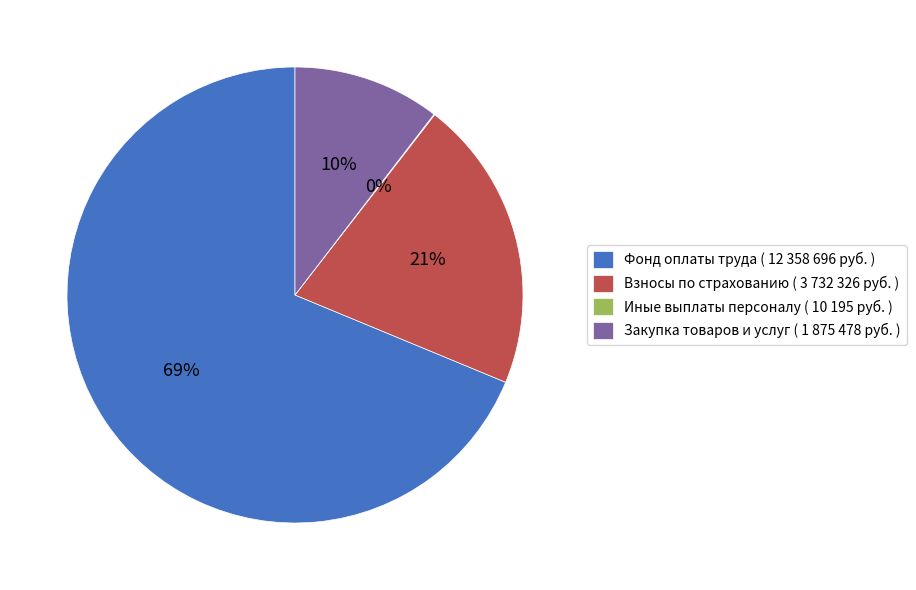

Is there a majority slice in this chart?

Yes